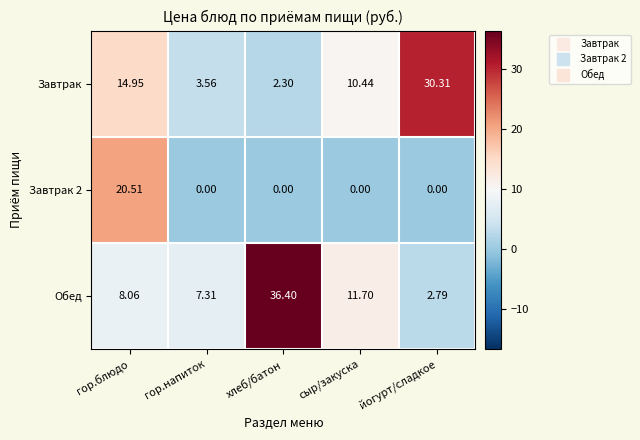

Which label corresponds to the largest value in the chart?

хлеб/батон